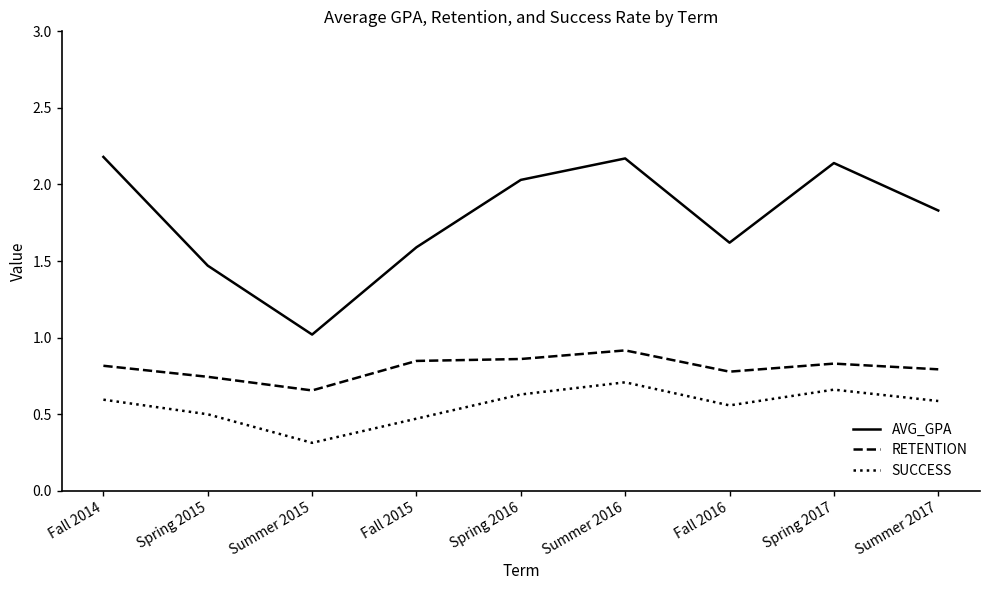

What position from the left is Spring 2017?

8